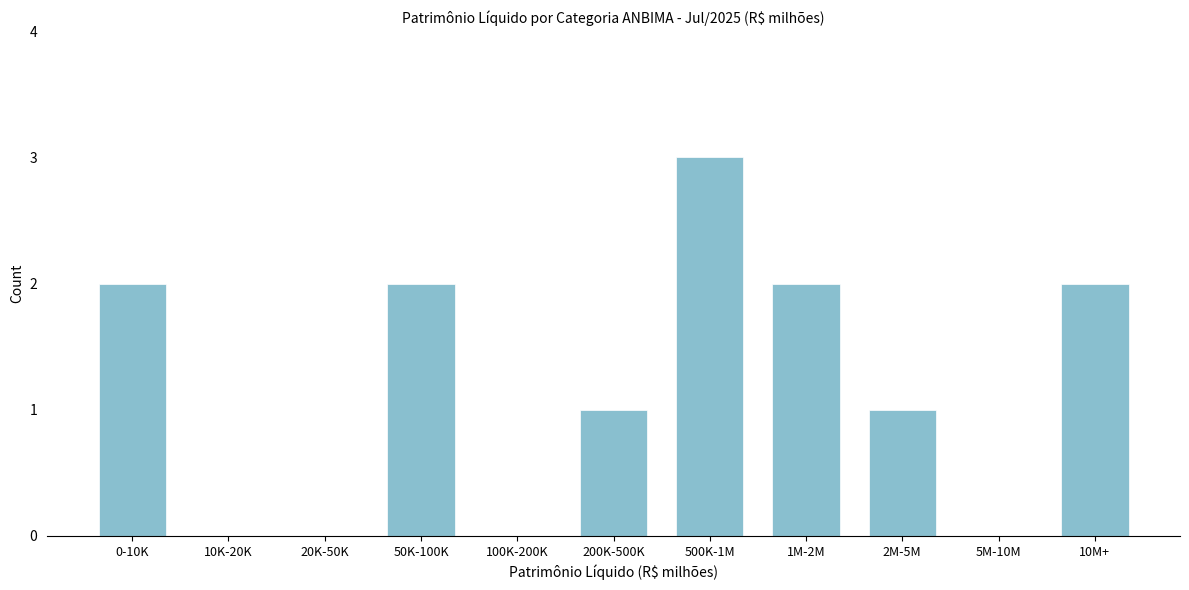

Reading left to right, extract all data points from this chart.

0-10K=2	10K-20K=0	20K-50K=0	50K-100K=2	100K-200K=0	200K-500K=1	500K-1M=3	1M-2M=2	2M-5M=1	5M-10M=0	10M+=2